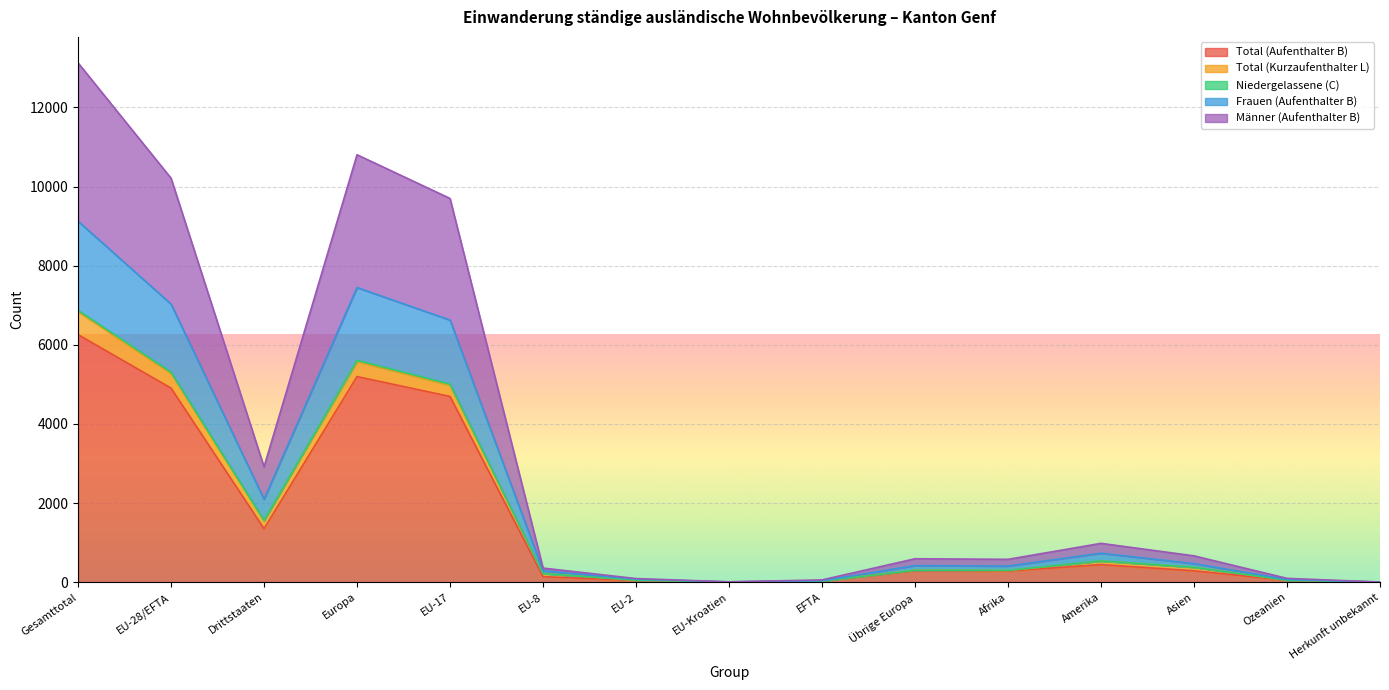

The value of Total (Aufenthalter B) at EU-17 is 4694. True or false?

True